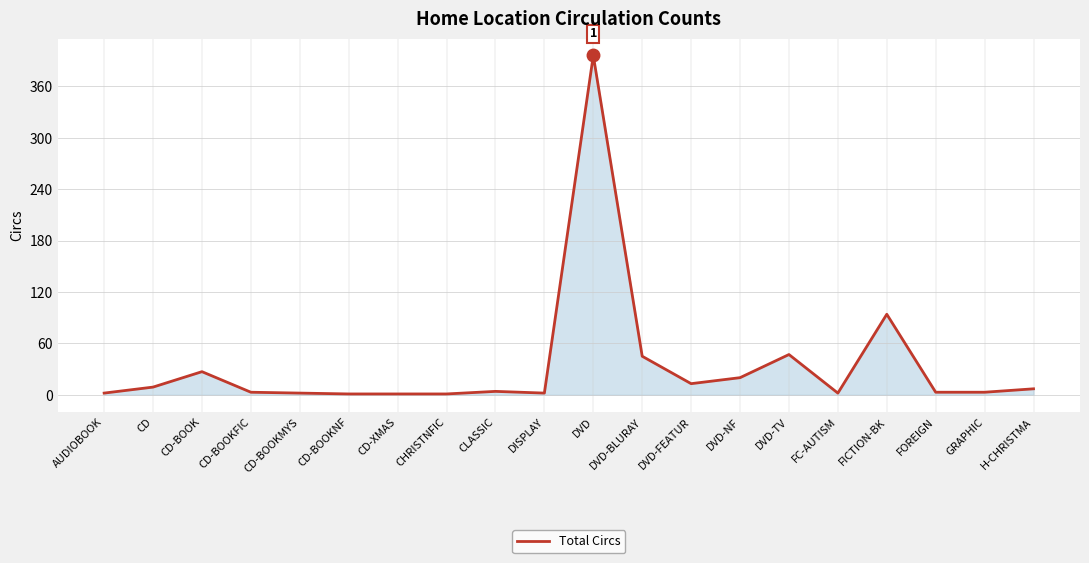

Which category has the highest value across all series?

DVD